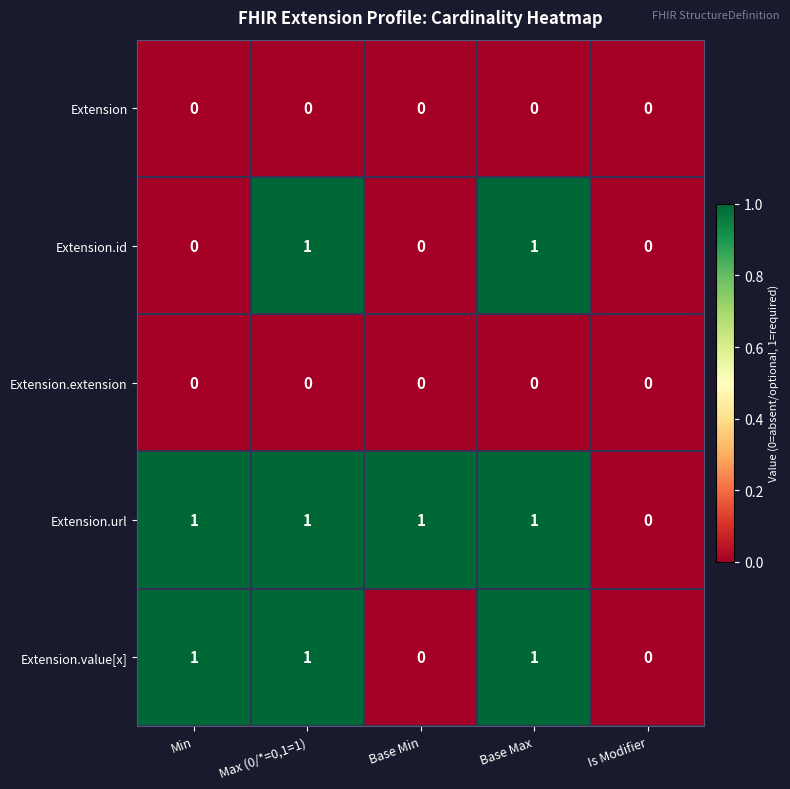

Which series changed the most between Base Min and Is Modifier?

Extension.url